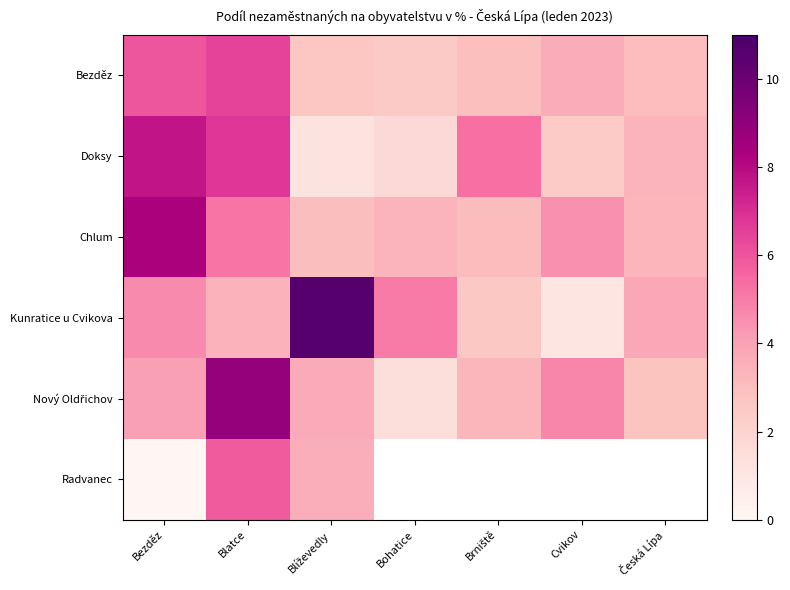

Where does the Doksy series first go above 3?

Bezděz